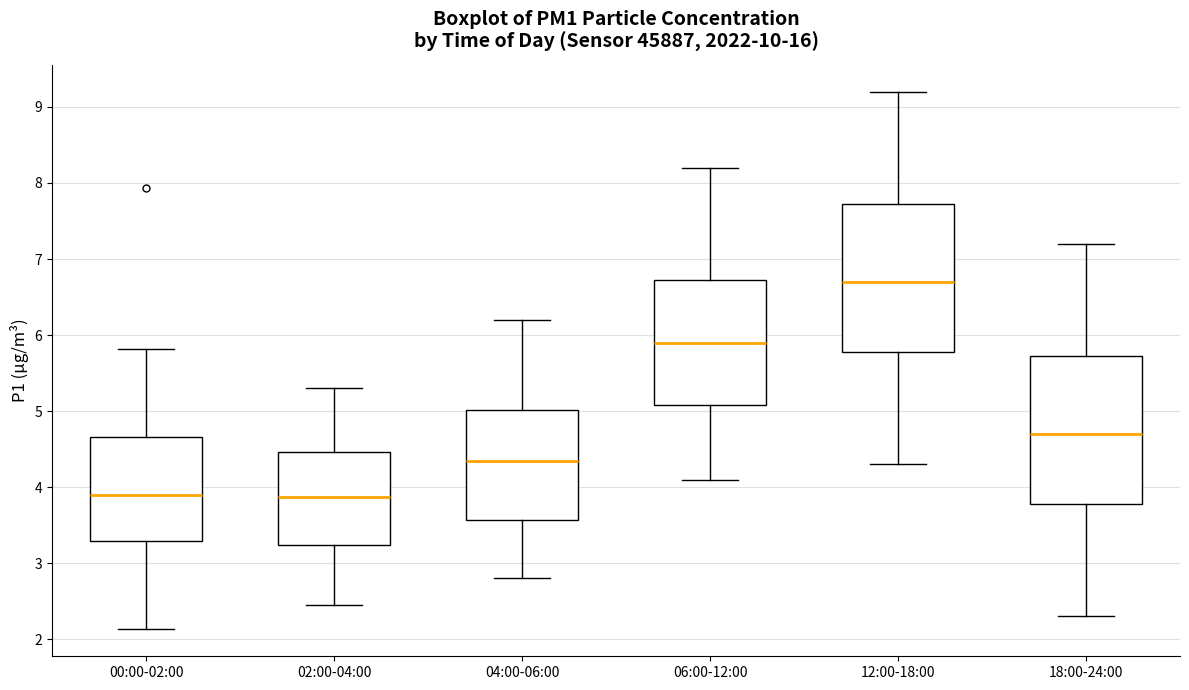

Which box has the highest median line?

12:00-18:00